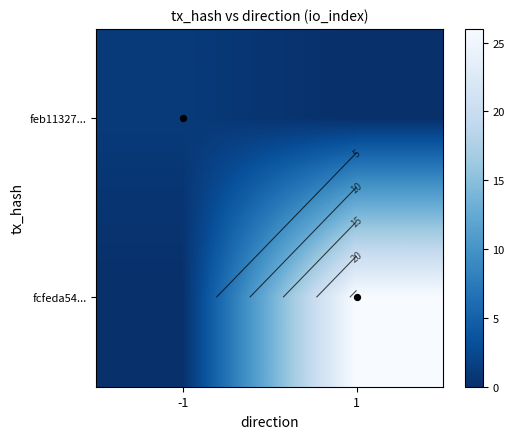

Rank the series by their average value, from lowest to highest.

feb11327..., fcfeda54...